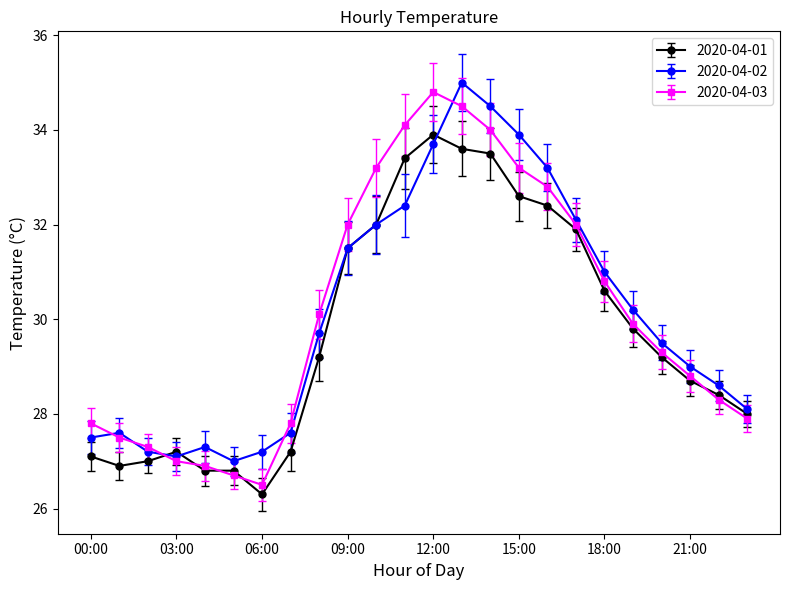

What is the greatest value displayed?

35.0